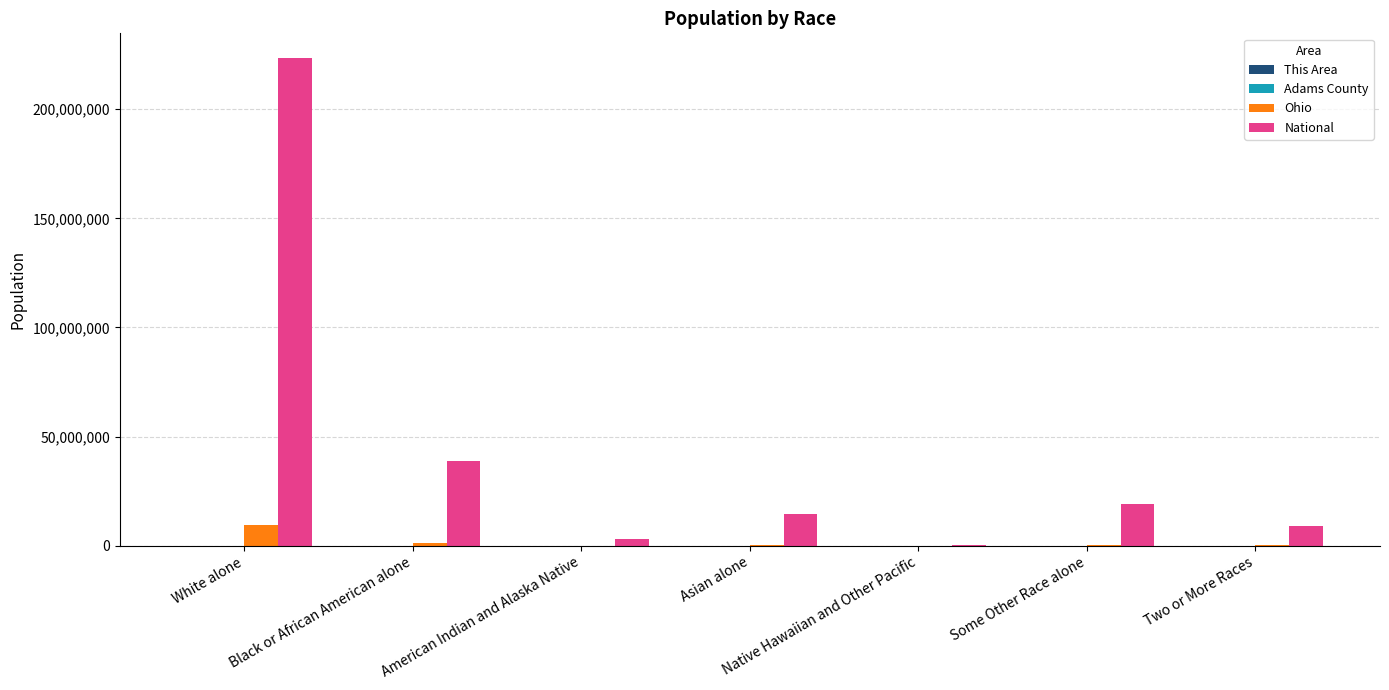

True or false: Ohio has a value of 9539437 at White alone.

True